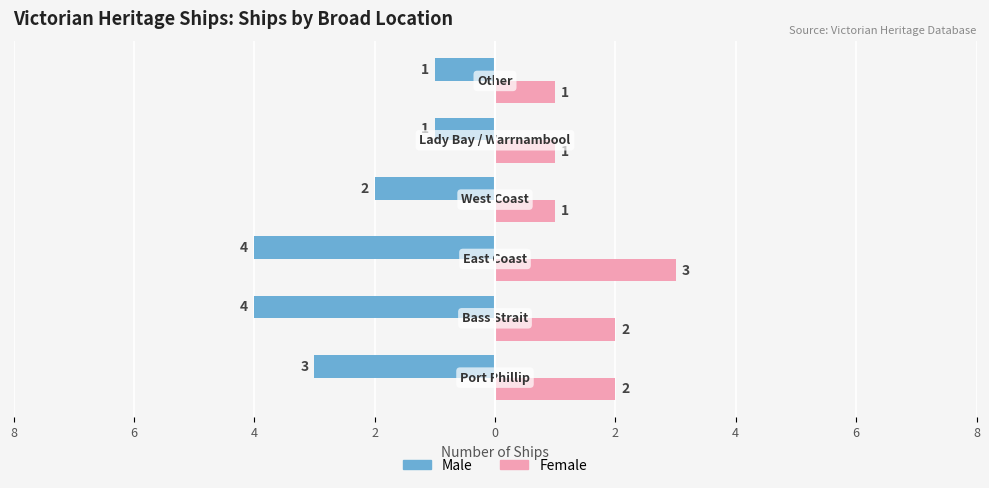

What are all the series names shown in the legend?

Male, Female